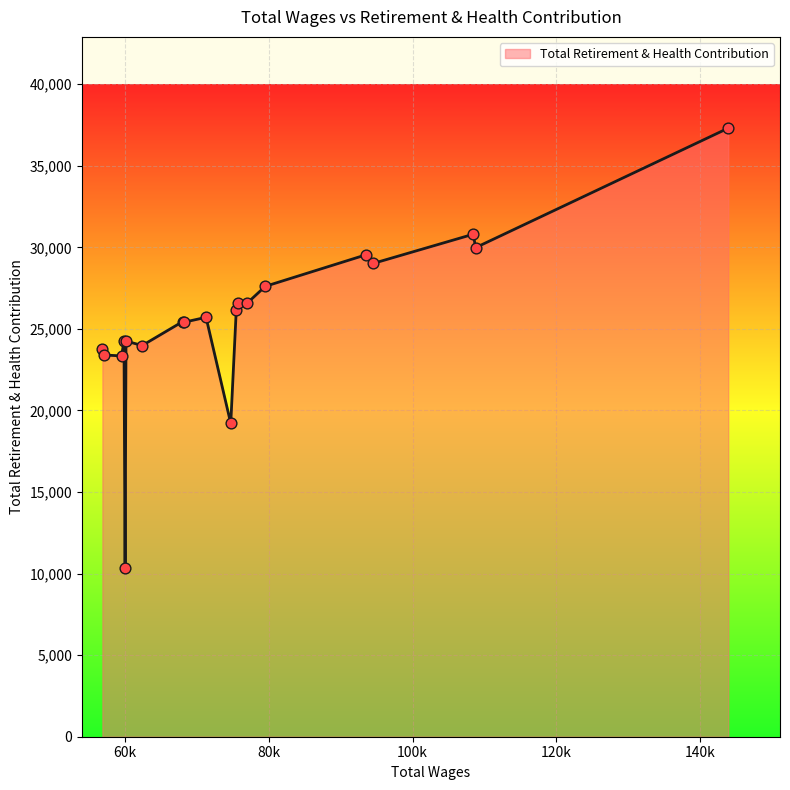

What is the greatest value displayed?

37303